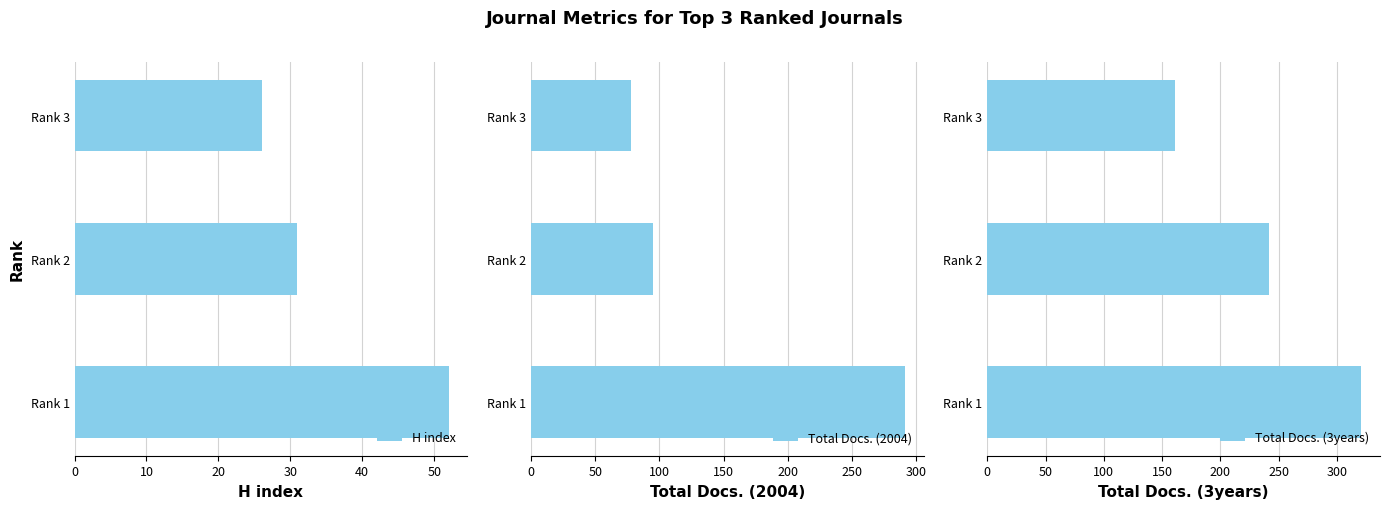

What are all the series names shown in the legend?

H index, Total Docs. (2004), Total Docs. (3years)